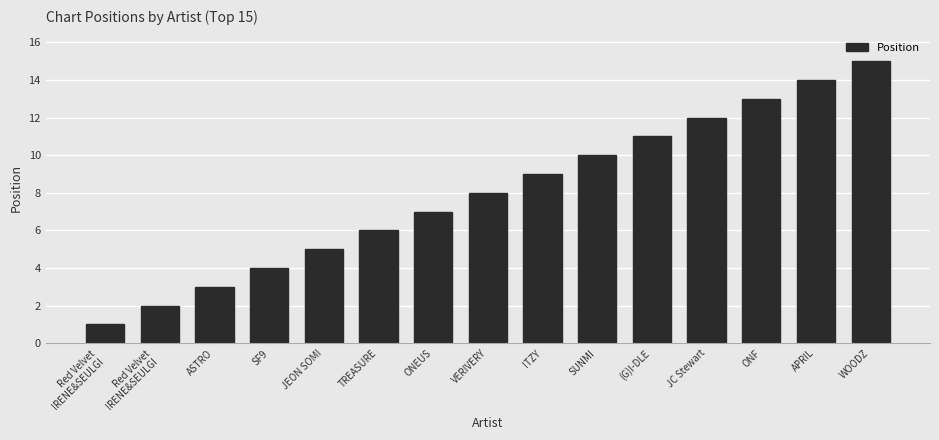

What is the smallest value displayed?

1